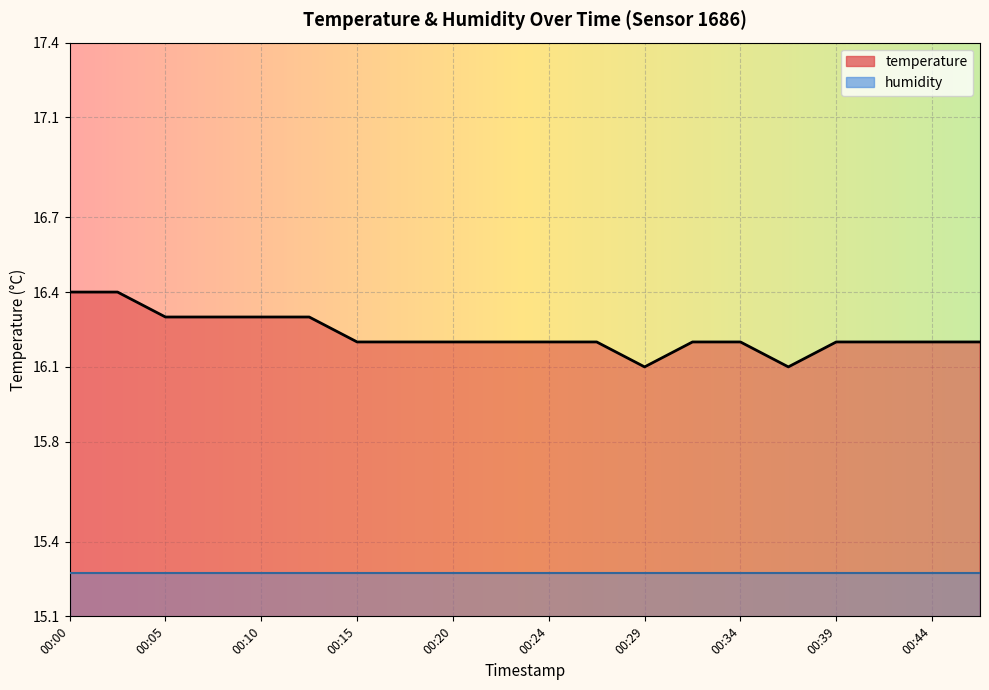

List the labels in order of value, smallest first.

00:29, 00:37, 00:15, 00:17, 00:20, 00:22, 00:24, 00:27, 00:32, 00:34, 00:39, 00:42, 00:44, 00:47, 00:05, 00:07, 00:10, 00:12, 00:00, 00:02